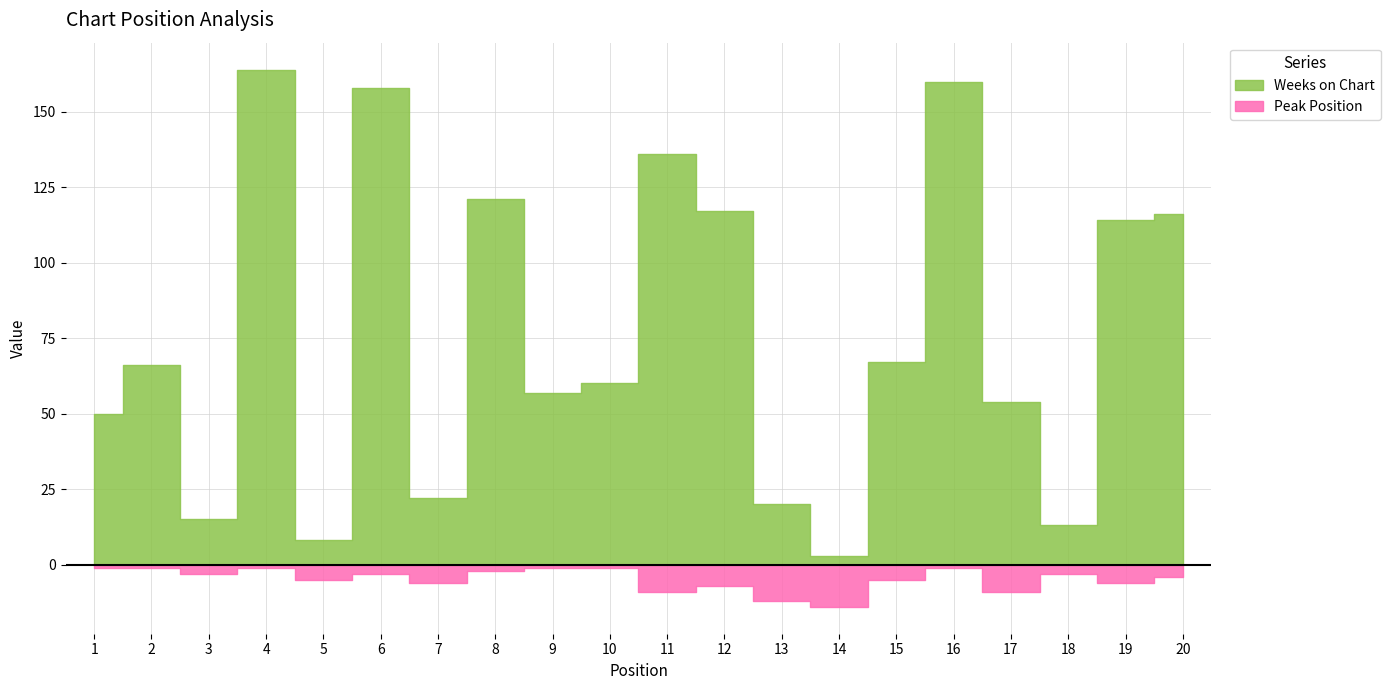

Which category has the highest value across all series?

4